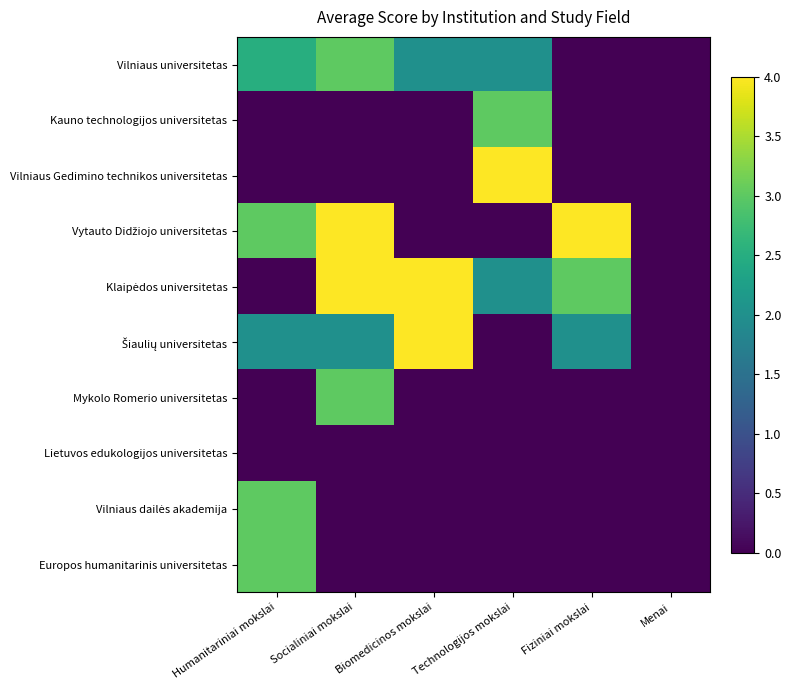

Rank the series at Biomedicinos mokslai from highest to lowest value.

Klaipėdos universitetas, Šiaulių universitetas, Vilniaus universitetas, Kauno technologijos universitetas, Vilniaus Gedimino technikos universitetas, Vytauto Didžiojo universitetas, Mykolo Romerio universitetas, Lietuvos edukologijos universitetas, Vilniaus dailės akademija, Europos humanitarinis universitetas